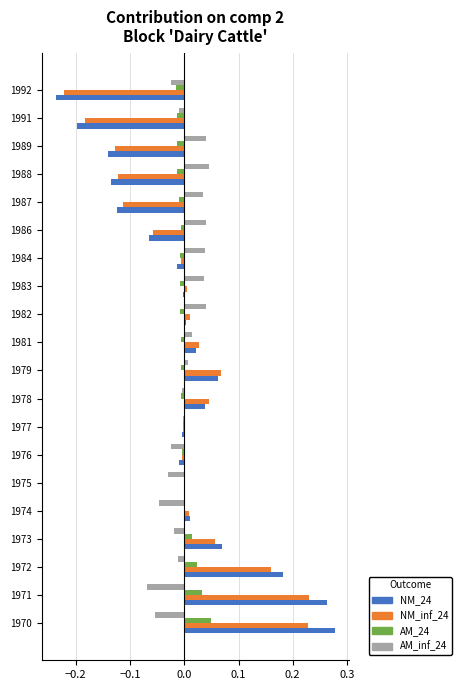

Which category has the highest value across all series?

1970